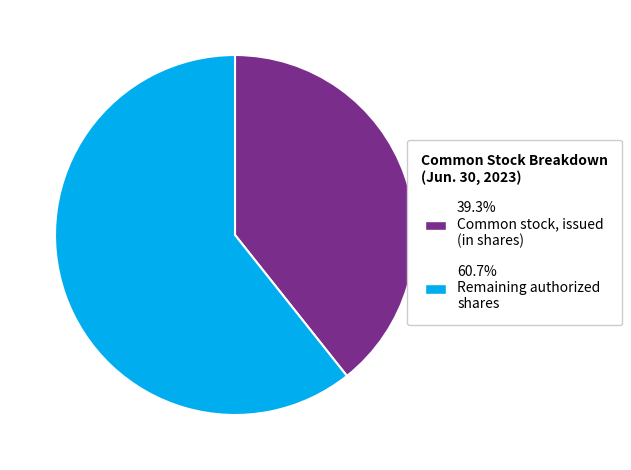

Approximately how many times larger is the value at 60.7% Remaining authorized shares compared to 39.3% Common stock, issued (in shares)?

1.5